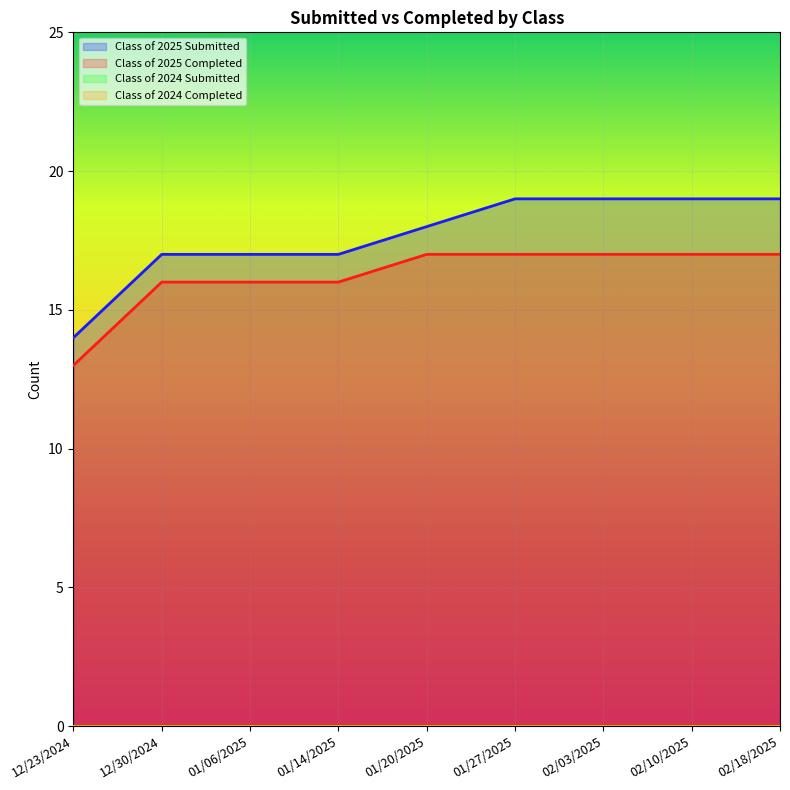

List the series in order of their peak value, highest first.

Class of 2025 Submitted, Class of 2025 Completed